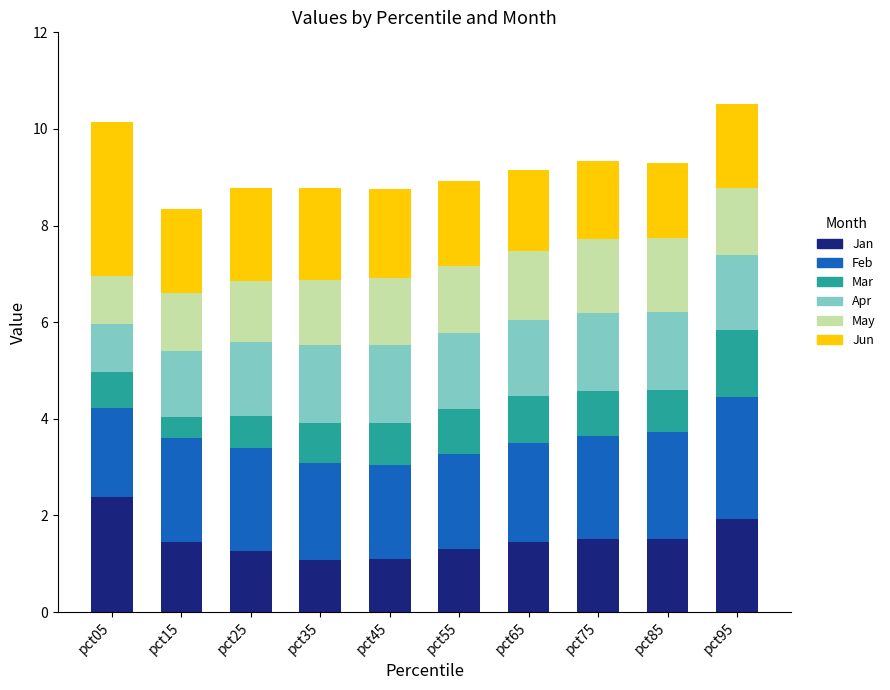

What is the maximum value for Jan?

2.4